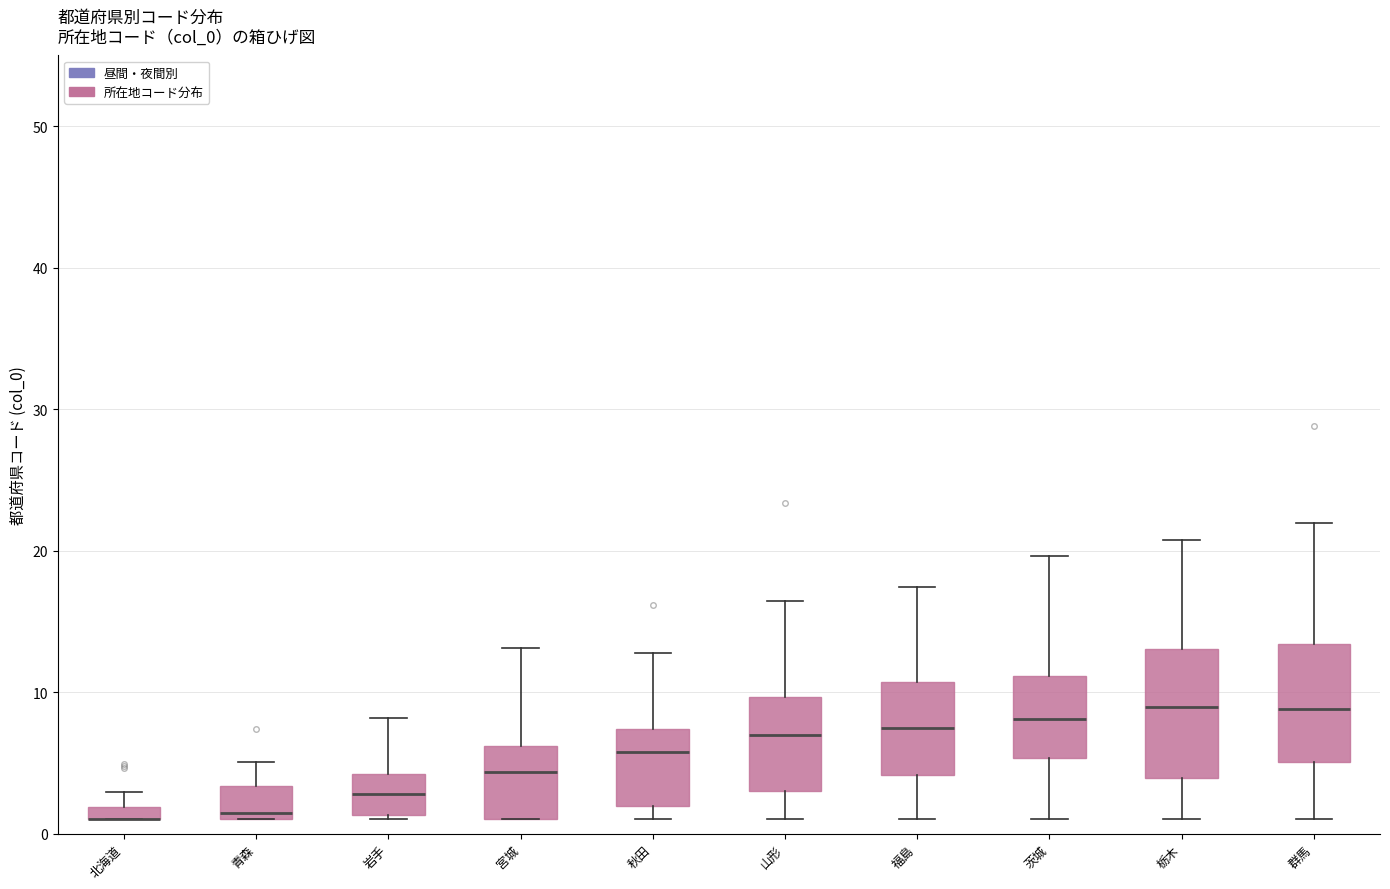

Where does the median line of the box for 山形 sit on the y-axis? The values are not printed on the chart, so give them approximately, as read against the axis.

7